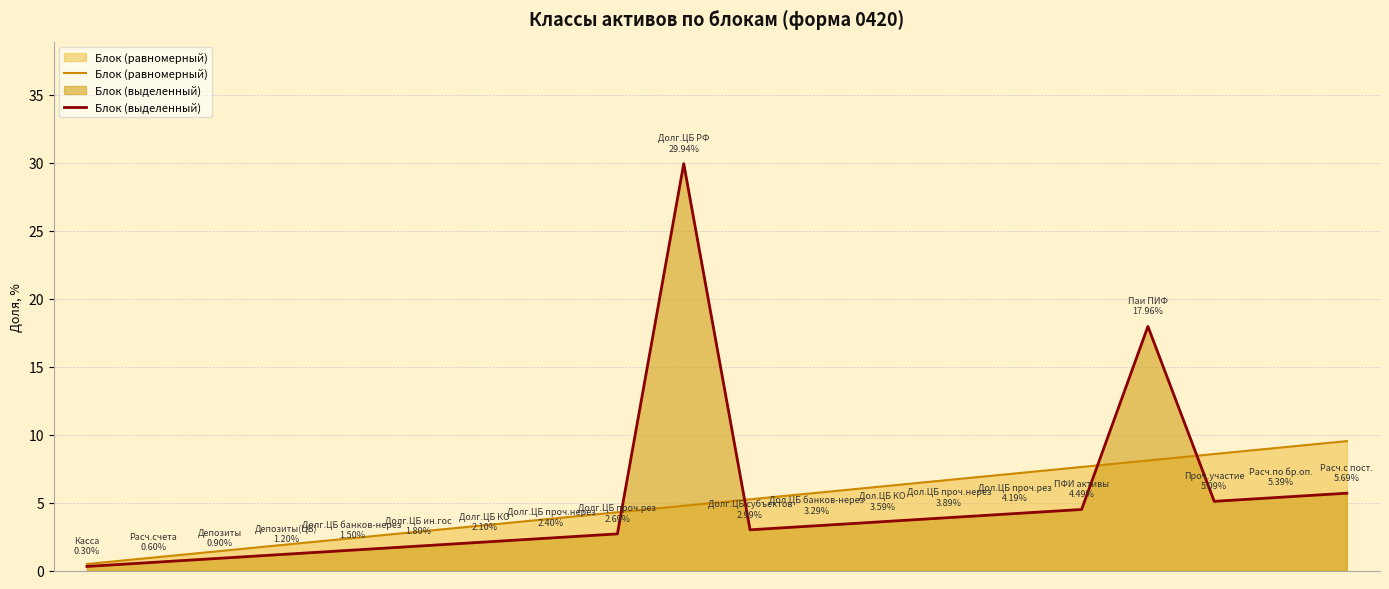

Which series ends up on top after the final intersection of Блок (равномерный) and Блок (выделенный)?

Блок (равномерный)